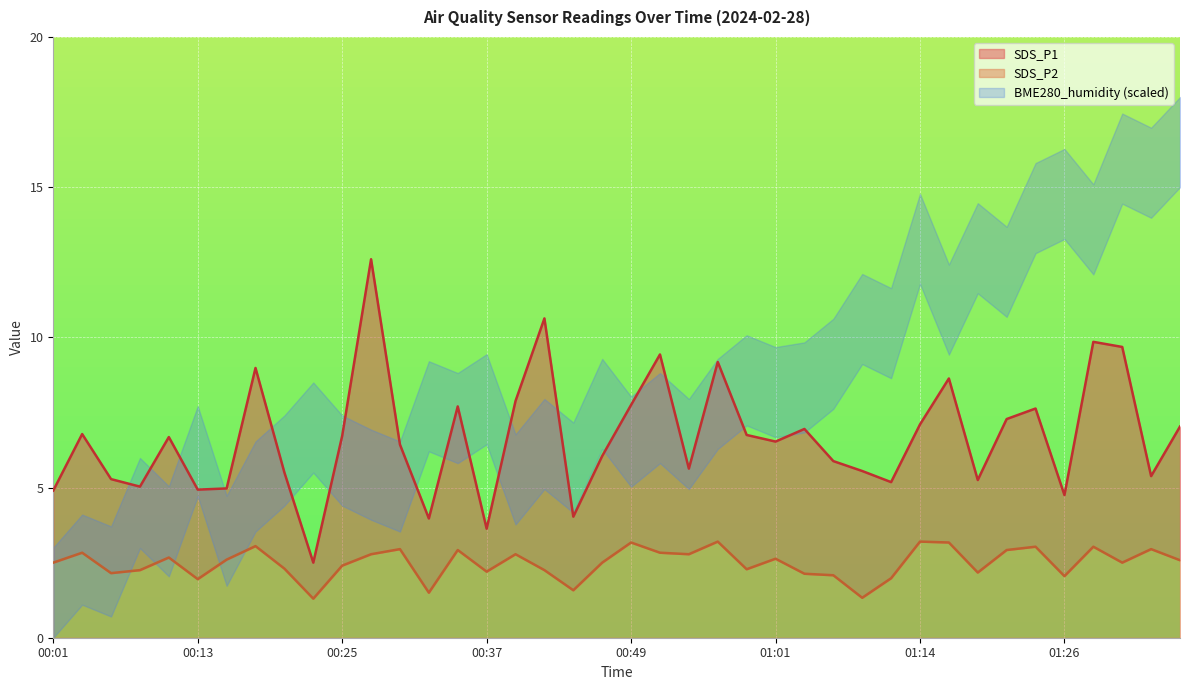

What is the value of the SDS_P1 point at the 29th from the left?

5.5